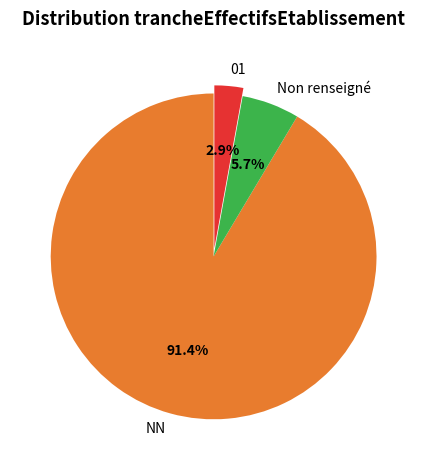

Is 01 the majority of the pie?

No